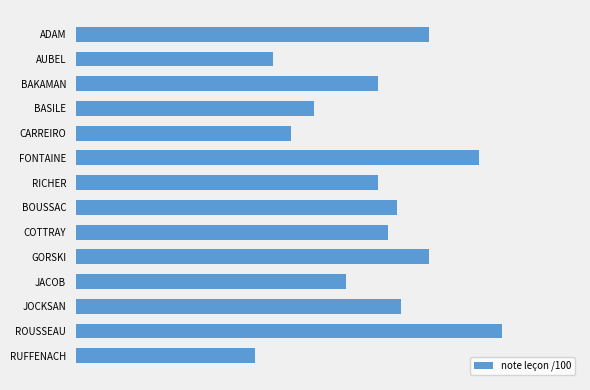

What is the sum of all values?

916